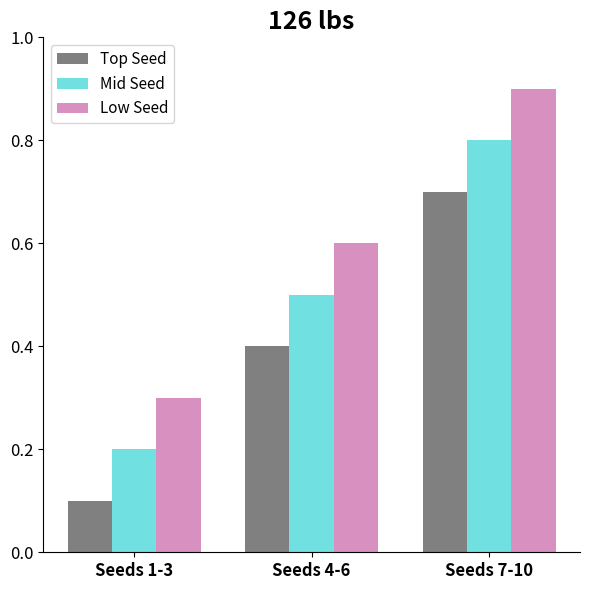

How many bars are there in each group?

3